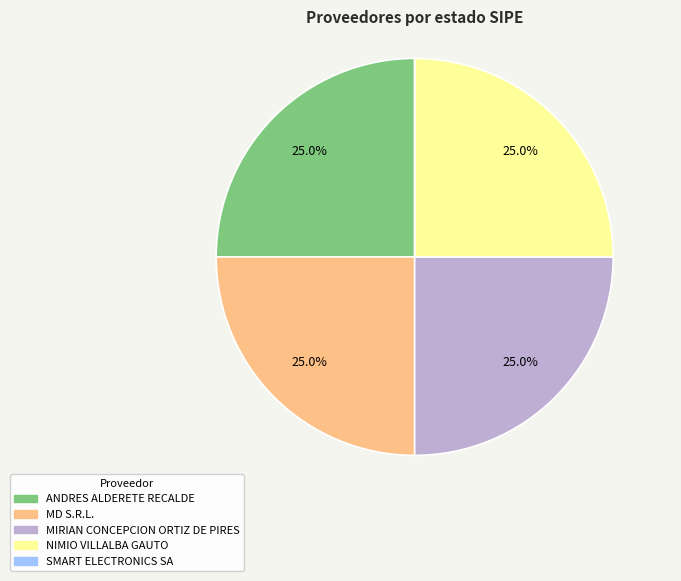

Combined, what portion of the pie is MIRIAN CONCEPCION ORTIZ DE PIRES and ANDRES ALDERETE RECALDE?

50.0%